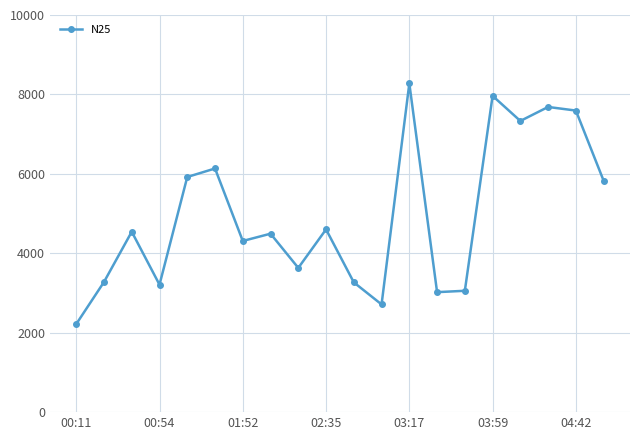

Does the chart display data point markers on the line(s)?

Yes